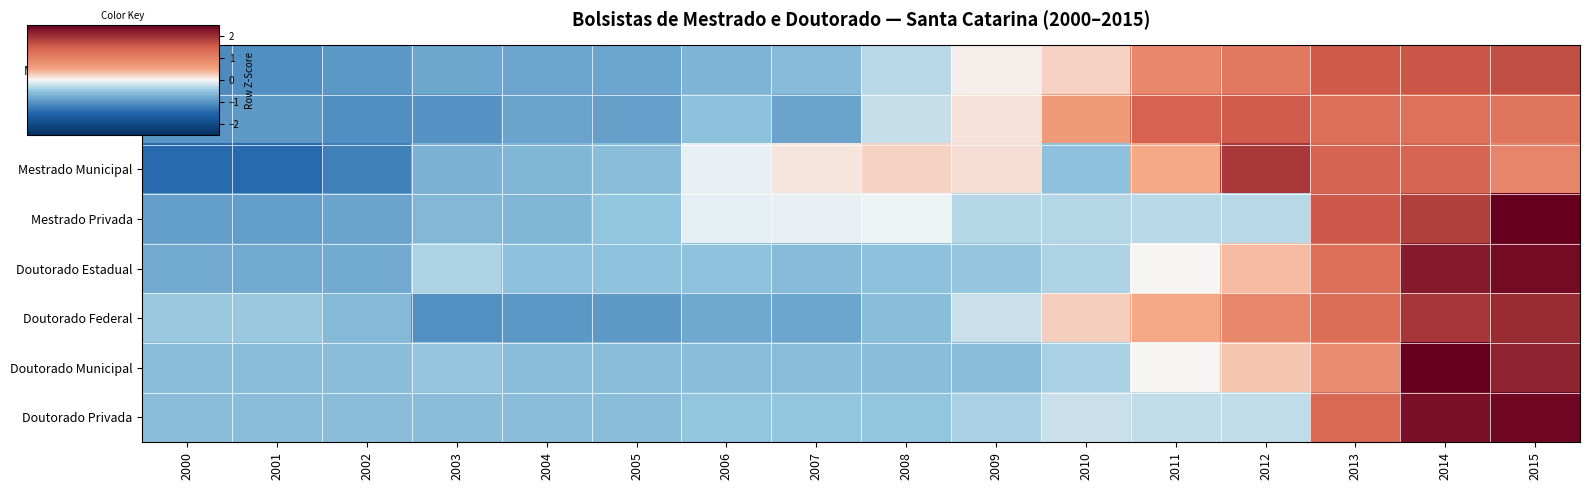

Reading left to right, list all the values displayed in this chart.

Mestrado Estadual: 2000=-1.1	2001=-1.1	2002=-1.0	2003=-0.8	2004=-0.8	2005=-0.8	2006=-0.7	2007=-0.6	2008=-0.3	2009=0.1	2010=0.2	2011=0.9	2012=1.1	2013=1.5	2014=1.6	2015=1.7
Mestrado Federal: 2000=-1.0	2001=-0.9	2002=-1.1	2003=-1.0	2004=-0.9	2005=-0.9	2006=-0.5	2007=-0.9	2008=-0.2	2009=0.1	2010=0.6	2011=1.4	2012=1.5	2013=1.3	2014=1.2	2015=1.2
Mestrado Municipal: 2000=-1.4	2001=-1.4	2002=-1.2	2003=-0.7	2004=-0.7	2005=-0.6	2006=-0.1	2007=0.1	2008=0.2	2009=0.1	2010=-0.5	2011=0.5	2012=1.9	2013=1.4	2014=1.4	2015=0.9
Mestrado Privada: 2000=-0.9	2001=-0.9	2002=-0.8	2003=-0.6	2004=-0.7	2005=-0.5	2006=-0.1	2007=-0.1	2008=-0.1	2009=-0.3	2010=-0.3	2011=-0.3	2012=-0.3	2013=1.6	2014=1.8	2015=2.5
Doutorado Estadual: 2000=-0.8	2001=-0.8	2002=-0.8	2003=-0.4	2004=-0.5	2005=-0.5	2006=-0.5	2007=-0.6	2008=-0.5	2009=-0.5	2010=-0.4	2011=0.0	2012=0.4	2013=1.3	2014=2.2	2015=2.4
Doutorado Federal: 2000=-0.5	2001=-0.5	2002=-0.6	2003=-1.0	2004=-1.0	2005=-0.9	2006=-0.8	2007=-0.8	2008=-0.6	2009=-0.2	2010=0.2	2011=0.5	2012=0.9	2013=1.3	2014=1.9	2015=2.0
Doutorado Municipal: 2000=-0.6	2001=-0.6	2002=-0.6	2003=-0.5	2004=-0.6	2005=-0.6	2006=-0.6	2007=-0.6	2008=-0.6	2009=-0.6	2010=-0.4	2011=0.0	2012=0.3	2013=0.9	2014=2.7	2015=2.1
Doutorado Privada: 2000=-0.6	2001=-0.6	2002=-0.6	2003=-0.6	2004=-0.6	2005=-0.6	2006=-0.5	2007=-0.5	2008=-0.5	2009=-0.4	2010=-0.2	2011=-0.3	2012=-0.3	2013=1.4	2014=2.3	2015=2.4